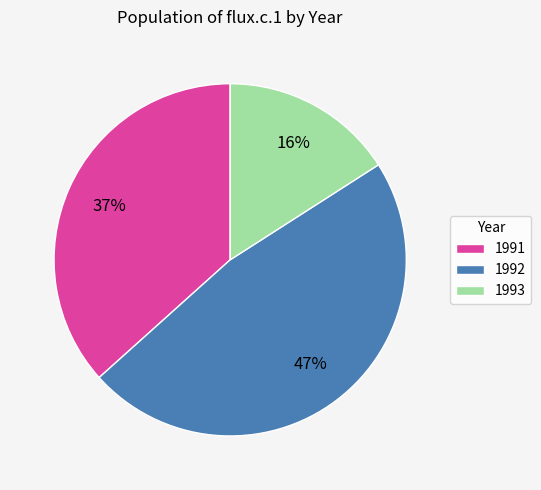

Approximately how many times larger is the value at 1992 compared to 1991?

1.3